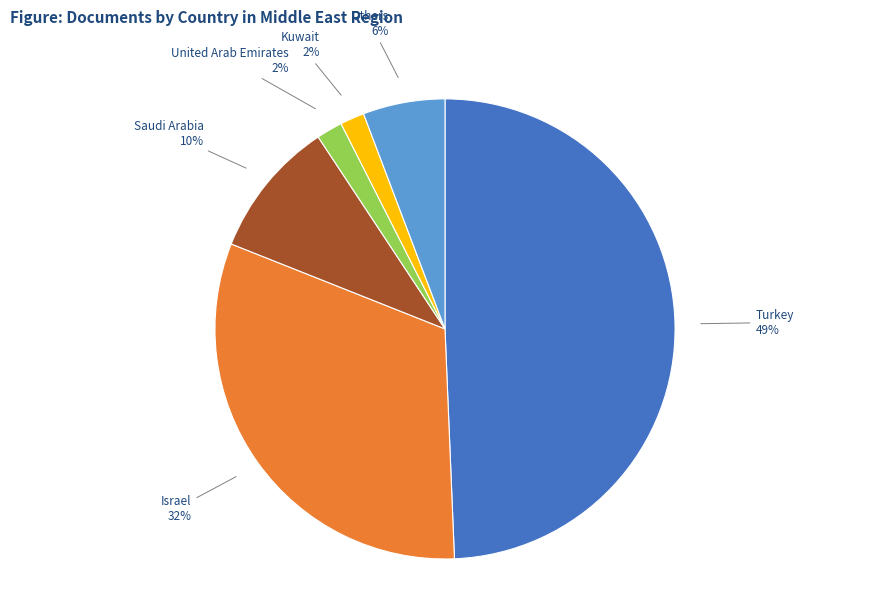

To the nearest percent, what percentage of the pie is United Arab Emirates?

2%